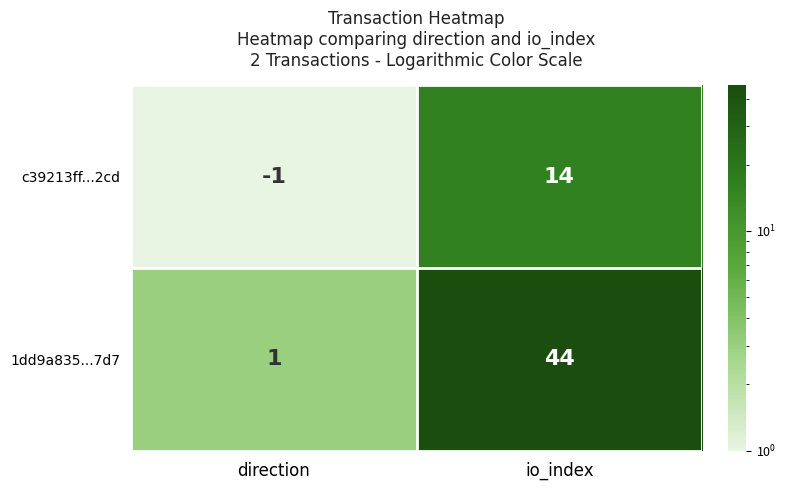

At which label is c39213ff...2cd closest to 6?

direction